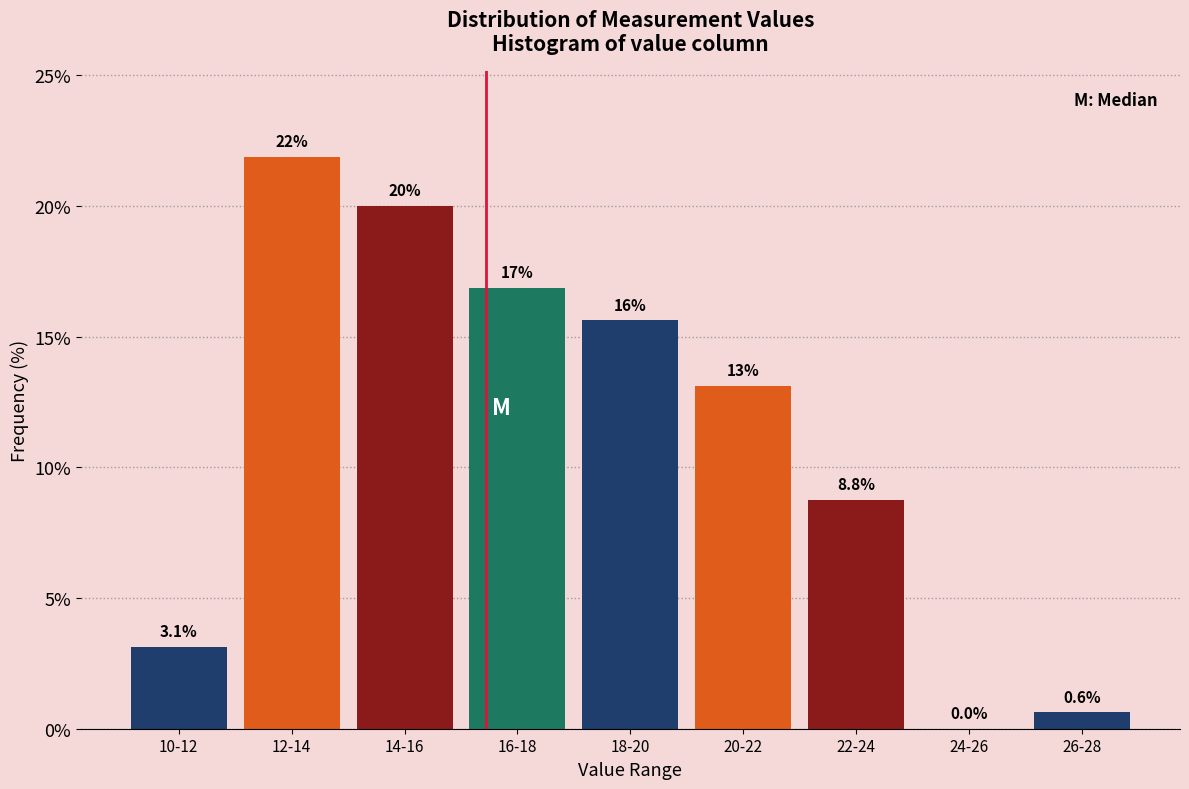

Reading right to left, what are all the values shown in this chart?

26-28=0.6	24-26=0.0	22-24=8.8	20-22=13.1	18-20=15.6	16-18=16.9	14-16=20.0	12-14=21.9	10-12=3.1